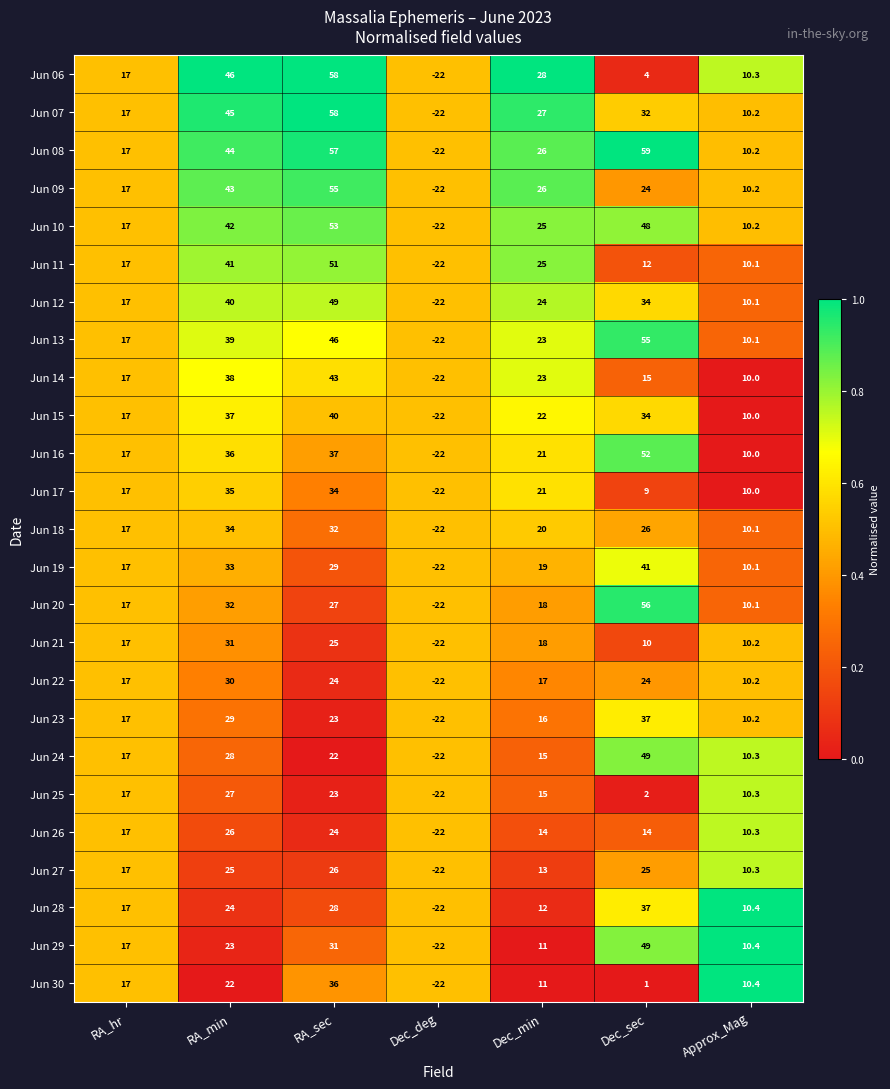

Where is Jun 30 nearest to the value 7?

Approx_Mag